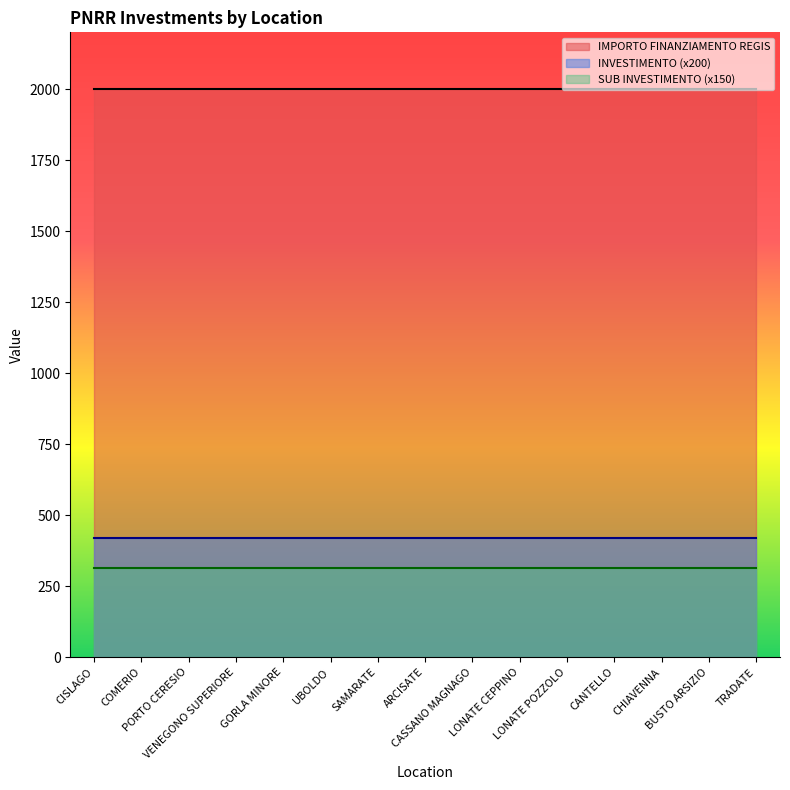

Rank the categories by IMPORTO FINANZIAMENTO REGIS value from highest to lowest.

CISLAGO, COMERIO, PORTO CERESIO, VENEGONO SUPERIORE, GORLA MINORE, UBOLDO, SAMARATE, ARCISATE, CASSANO MAGNAGO, LONATE CEPPINO, LONATE POZZOLO, CANTELLO, CHIAVENNA, BUSTO ARSIZIO, TRADATE